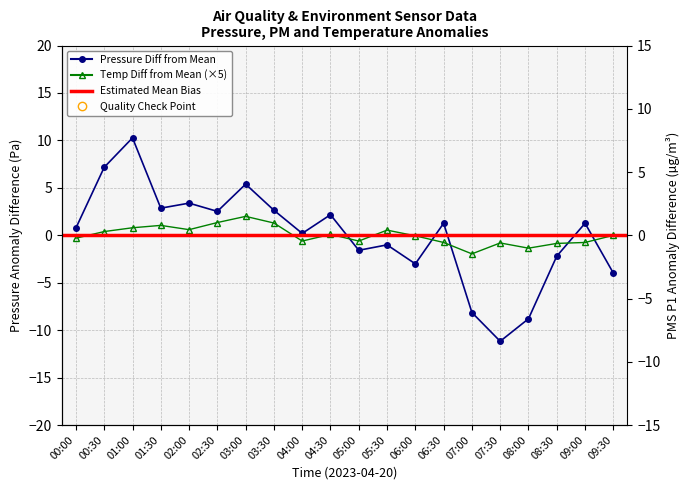

What is the label of the 10th point from the right?

05:00